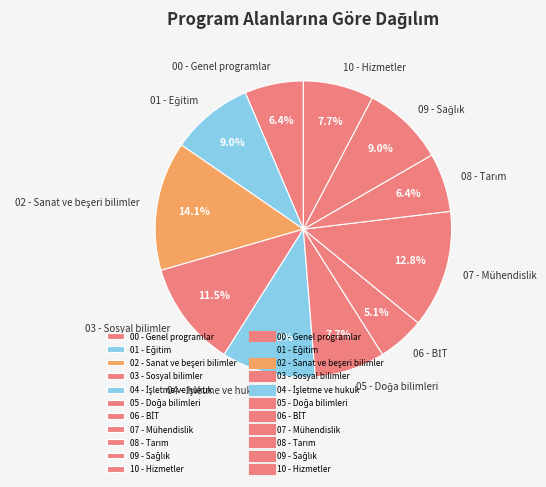

Is there a majority slice in this chart?

No